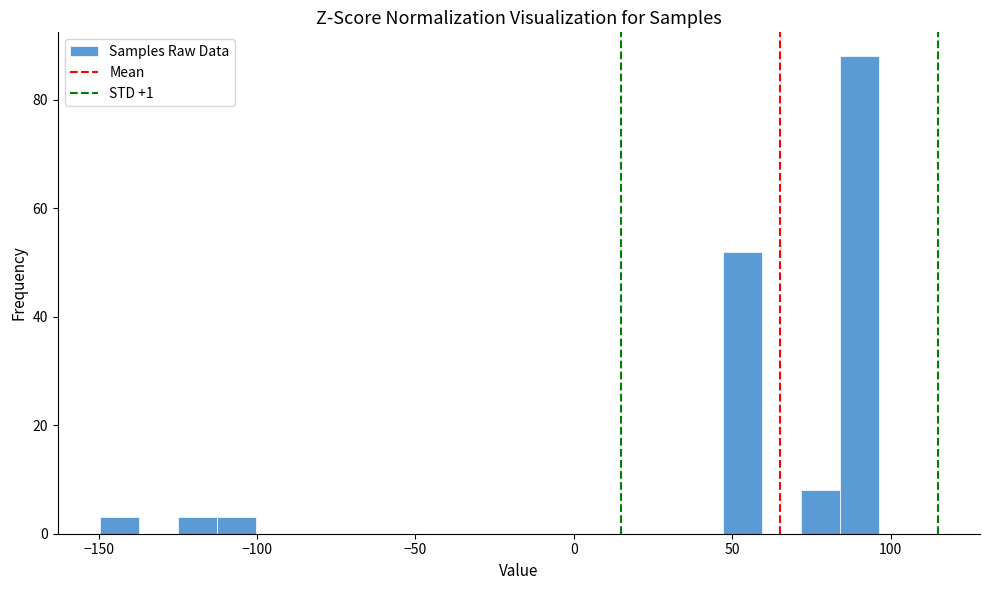

Read against the x-axis, roughly where is the centre of the tallest bar?

90